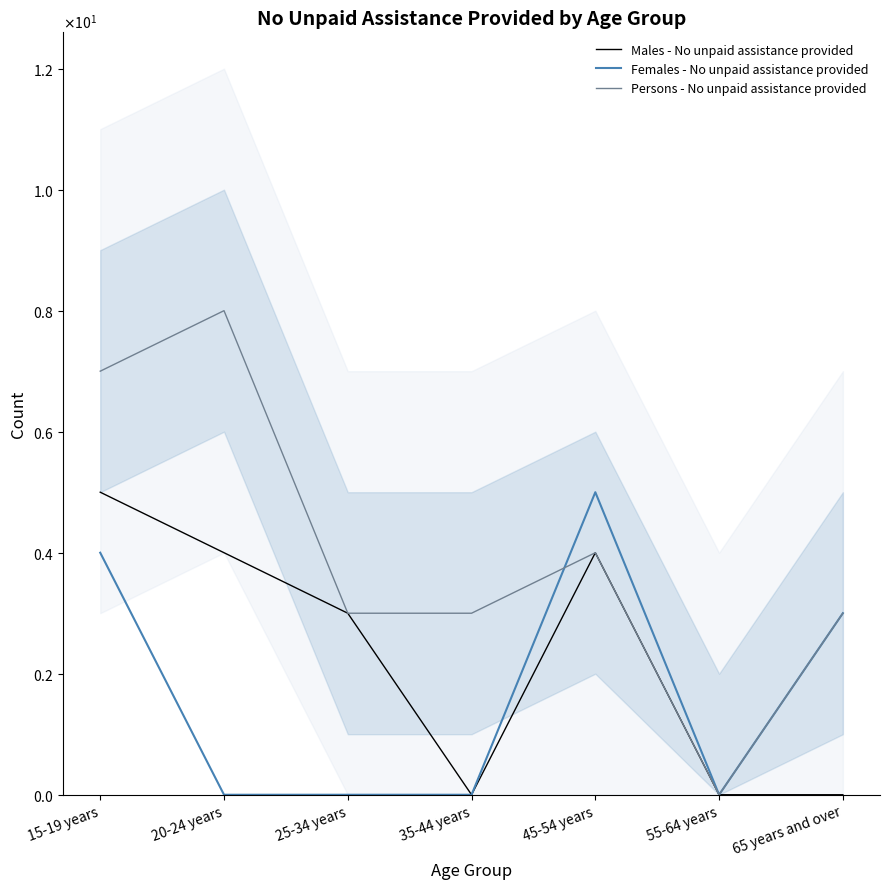

True or false: Persons - No unpaid assistance provided and Males - No unpaid assistance provided cross at least once.

False